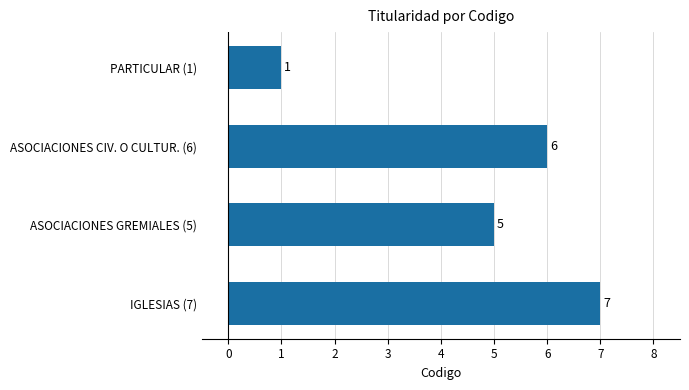

At which category does the chart reach its peak across all series?

IGLESIAS (7)